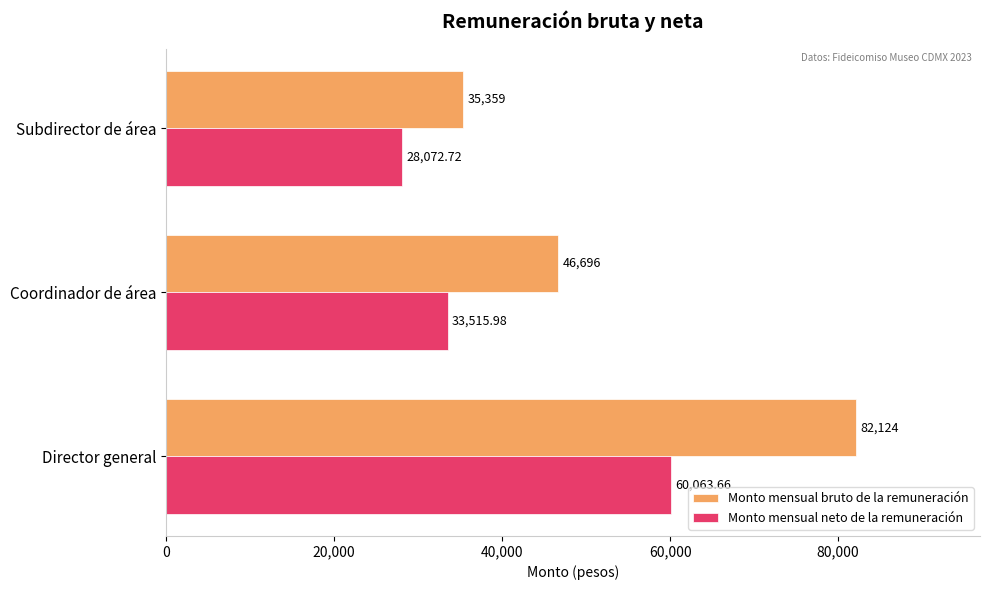

How many data points in Monto mensual neto de la remuneración are less than 33515?

1